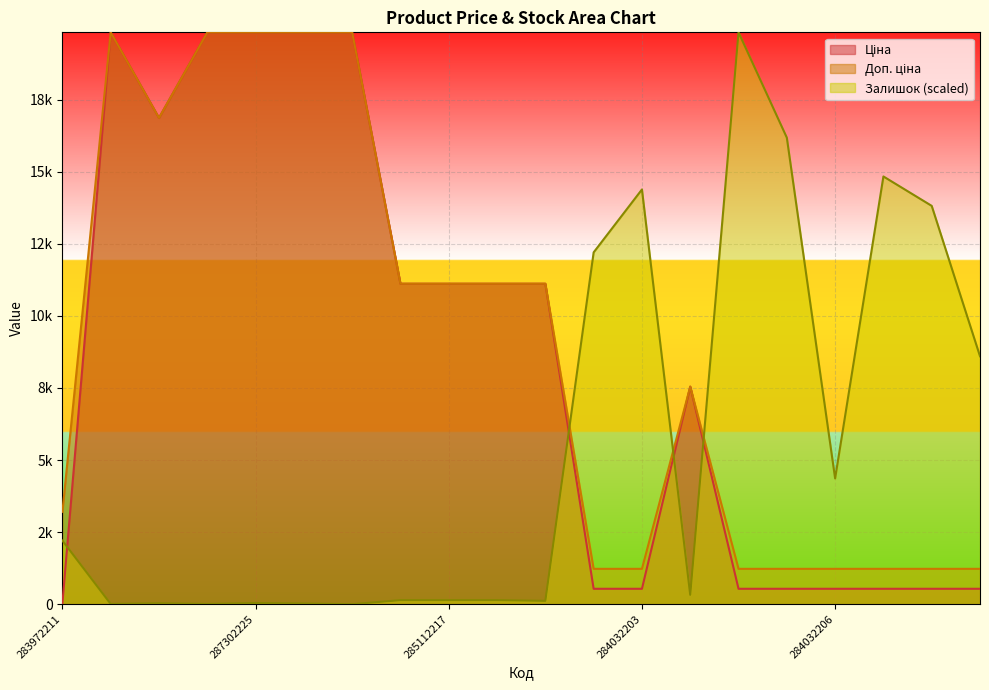

What is the sum of the Залишок values at 284032203 and 284392211?

14708.3